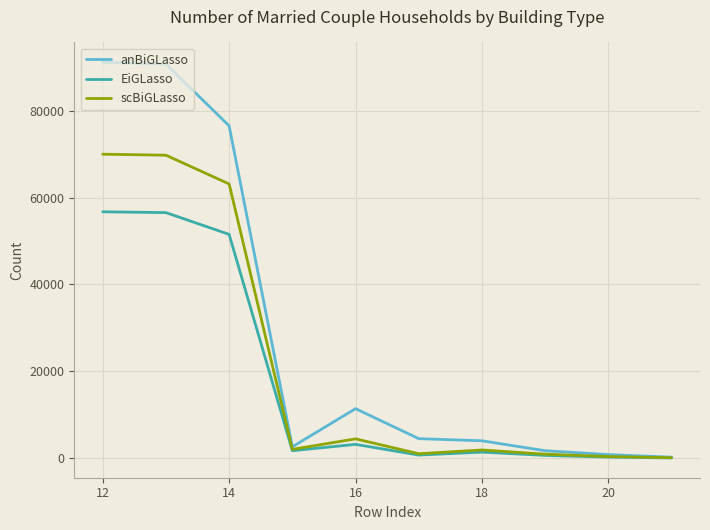

Which series has the largest range (max minus min)?

anBiGLasso